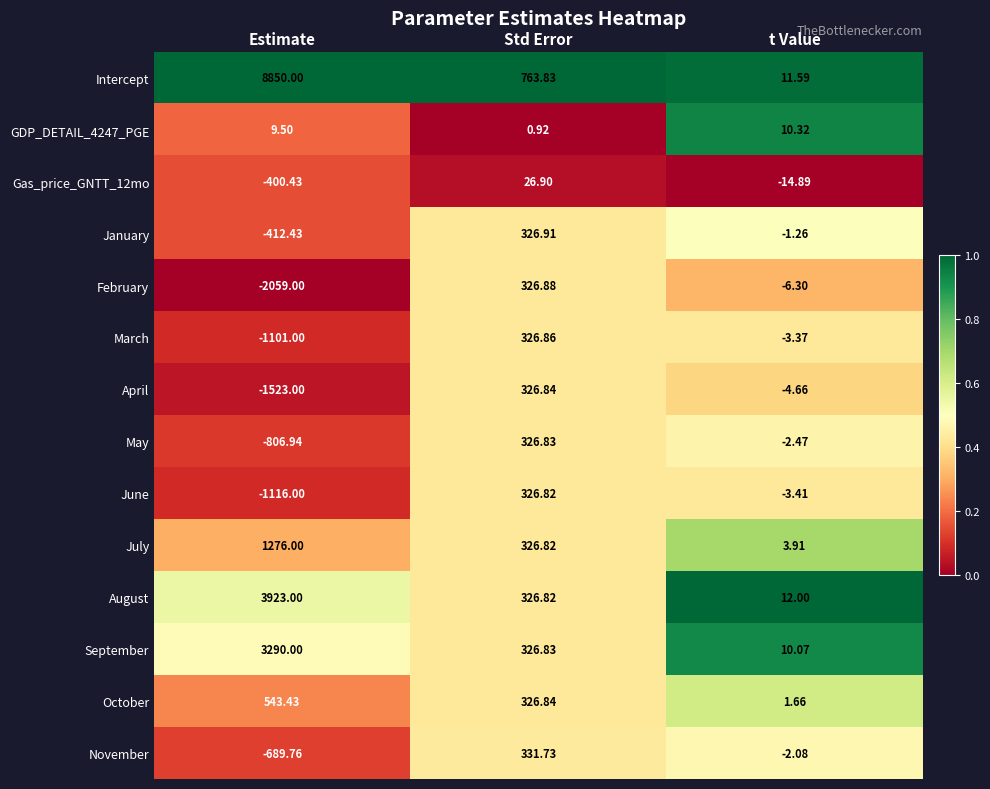

At which label does October reach its minimum?

t Value